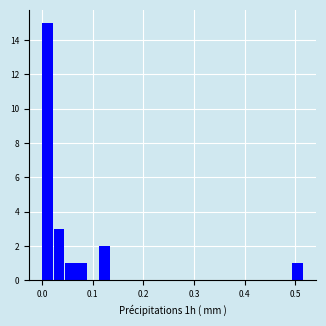

Around what value on the x-axis is the tallest bar? Give the approximate position of its centre, as read against the axis.

0.01